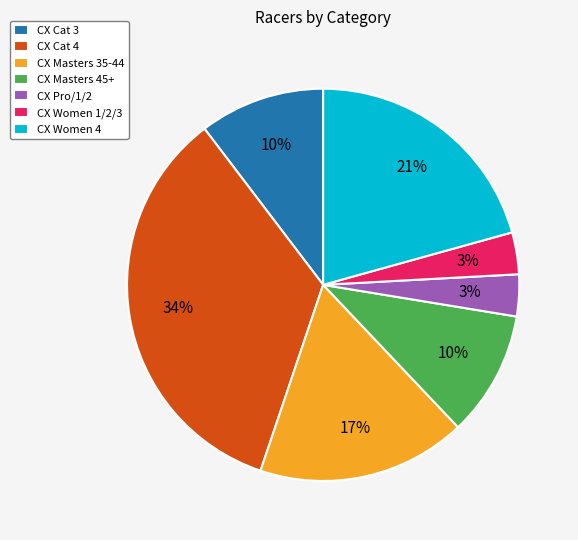

Is there any slice that represents more than half of the pie?

No